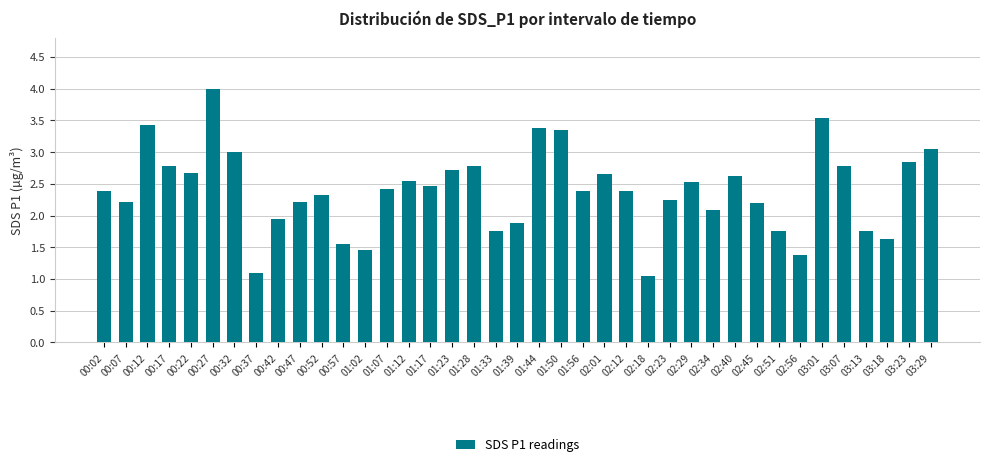

What is the label of the 39th bar from the left?

03:29